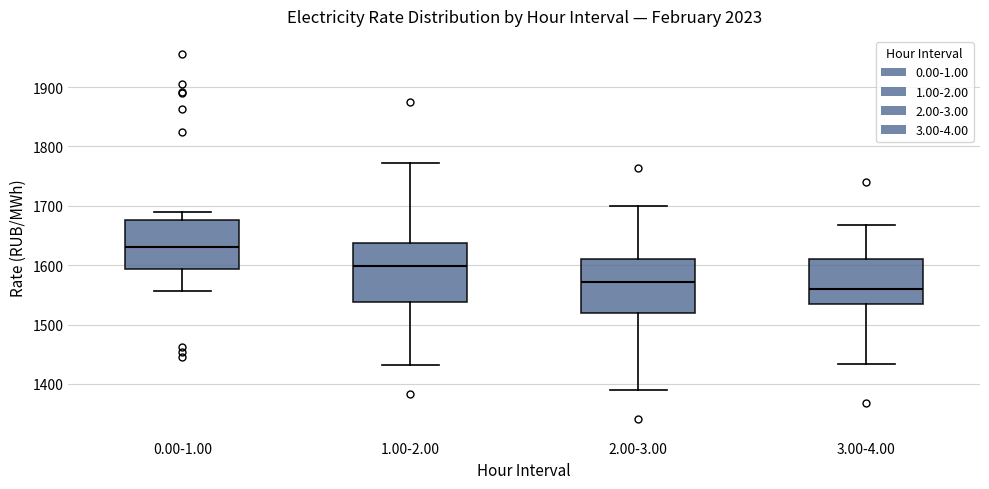

Where is the lower edge of the box for 3.00-4.00 on the y-axis? The values are not printed on the chart, so give them approximately, as read against the axis.

1530